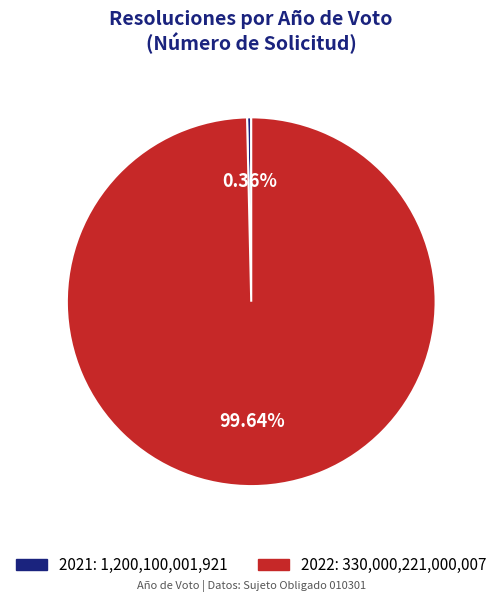

How many slices are in this pie chart?

2